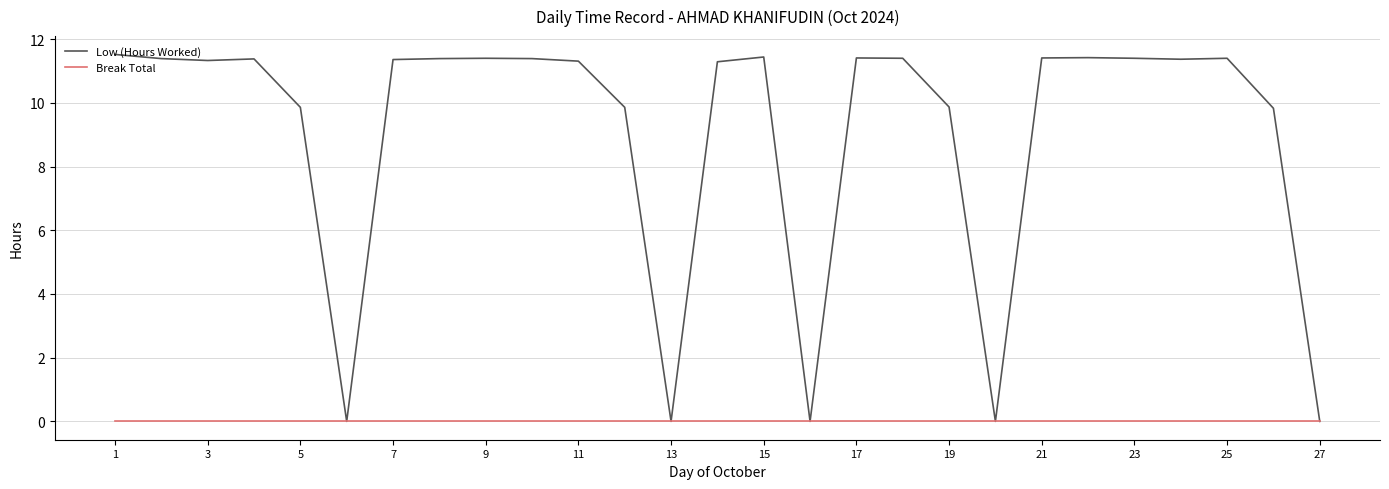

What is the maximum value for Low (Hours Worked)?

11.5